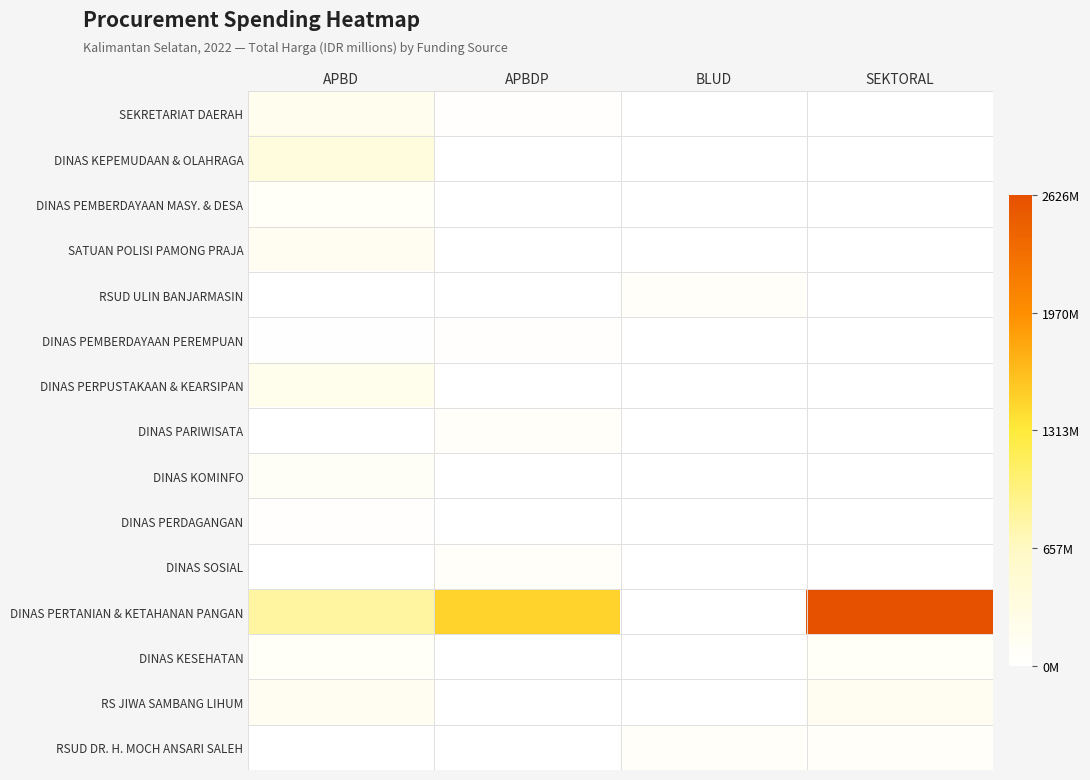

Which series has the largest total across all categories?

DINAS PERTANIAN & KETAHANAN PANGAN